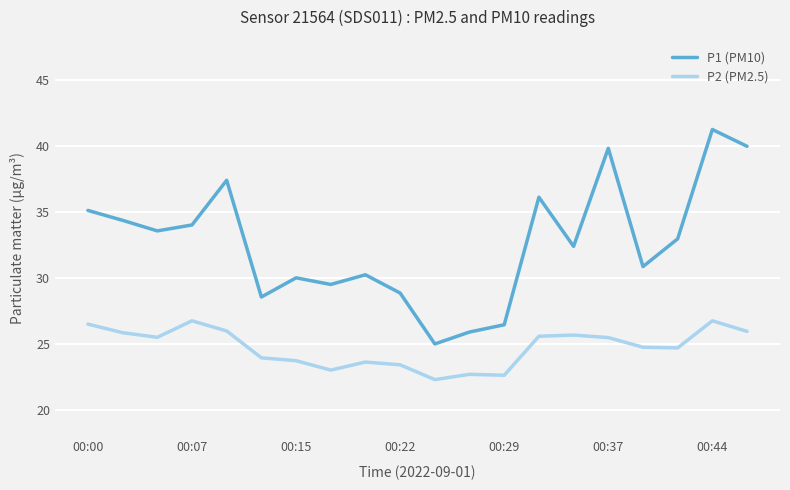

Does the chart display data point markers on the line(s)?

No